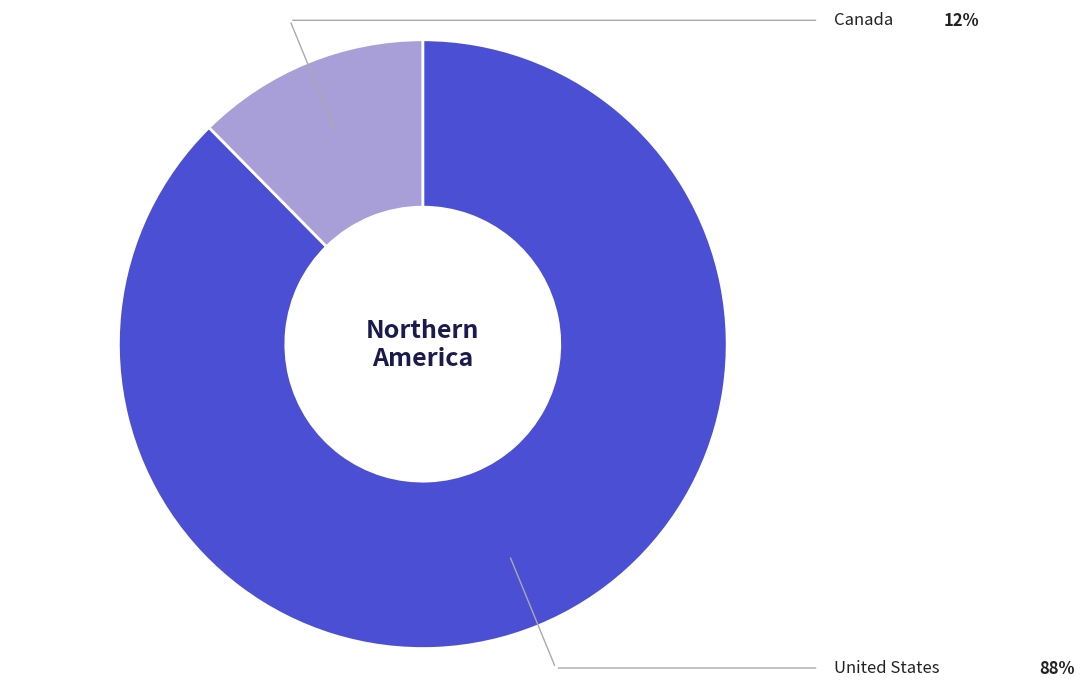

Is there any slice that represents more than half of the pie?

Yes